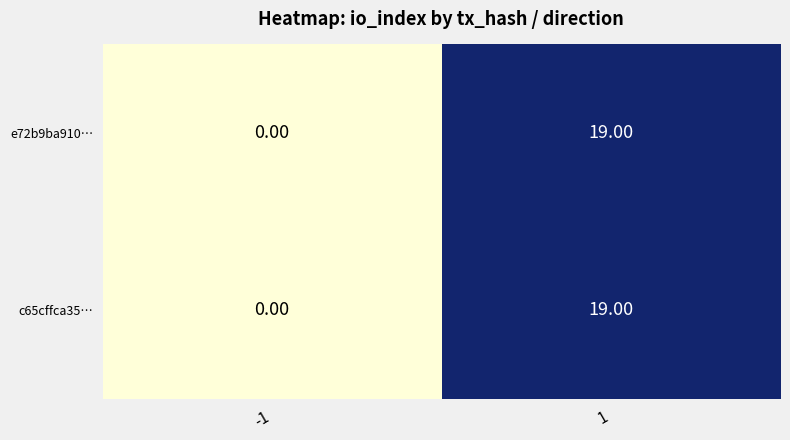

What is the sum of all c65cffca35… values?

19